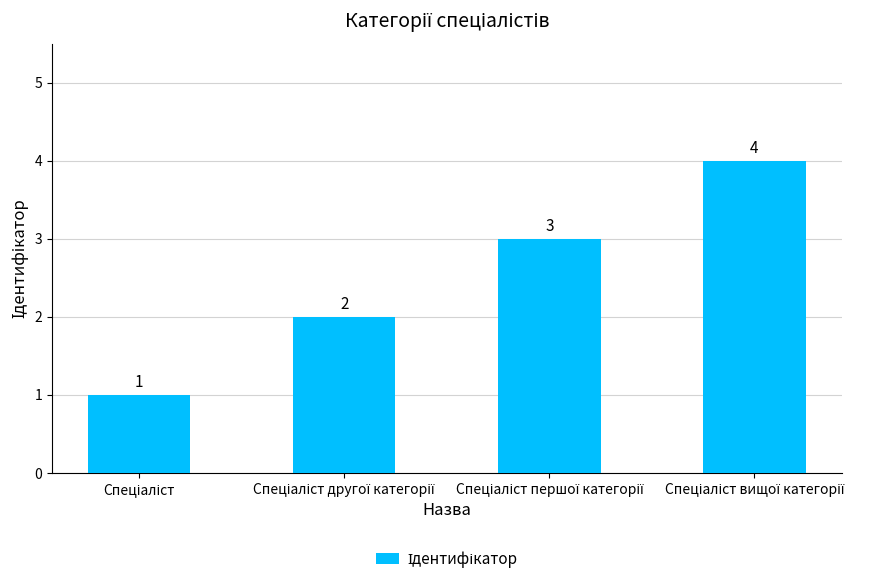

What is the sum of all values?

10